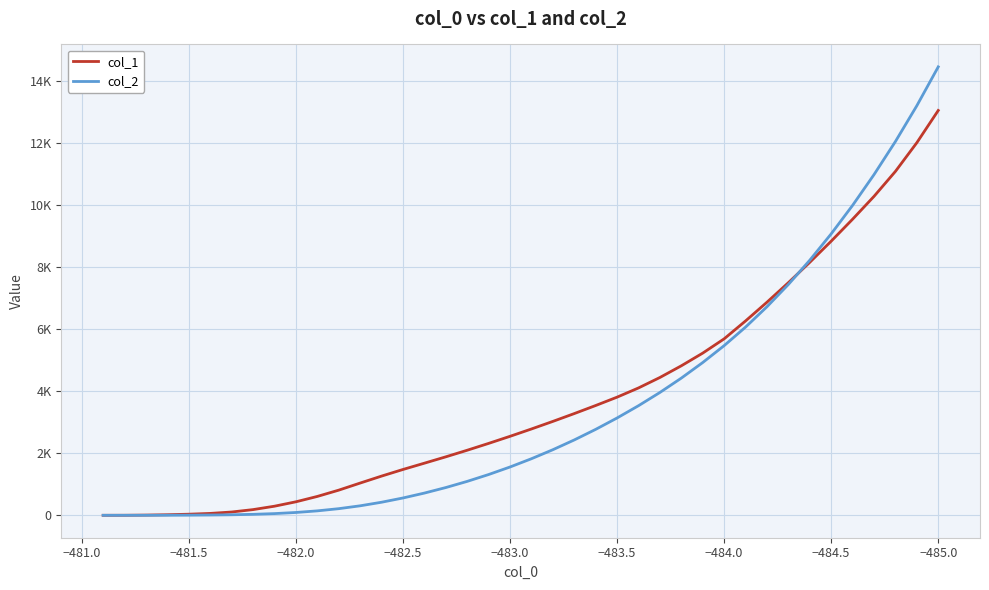

Reading right to left, extract all data points from this chart.

col_1: 13043.1	12004.7	11080.2	10275.5	9539.7	8831.9	8150.2	7494.4	6864.9	6261.3	5685.1	5224.9	4816.2	4439.7	4102.8	3806.1	3536.8	3276.8	3024.8	2780.7	2544.4	2316.1	2095.7	1883.3	1678.7	1476.0	1262.6	1038.2	809.9	607.6	434.6	292.9	183.4	106.0	60.6	35.4	18.5	7.0	1.0	0.0
col_2: 14447.9	13196.2	12042.9	10976.3	9985.8	9067.4	8218.5	7436.4	6718.8	6062.7	5465.6	4921.3	4419.4	3957.0	3530.2	3135.1	2768.0	2427.4	2112.4	1822.2	1556.0	1313.0	1092.5	893.7	715.6	557.8	420.8	305.6	213.4	142.7	90.9	54.8	31.2	17.0	9.0	4.3	1.6	0.4	0.0	0.0